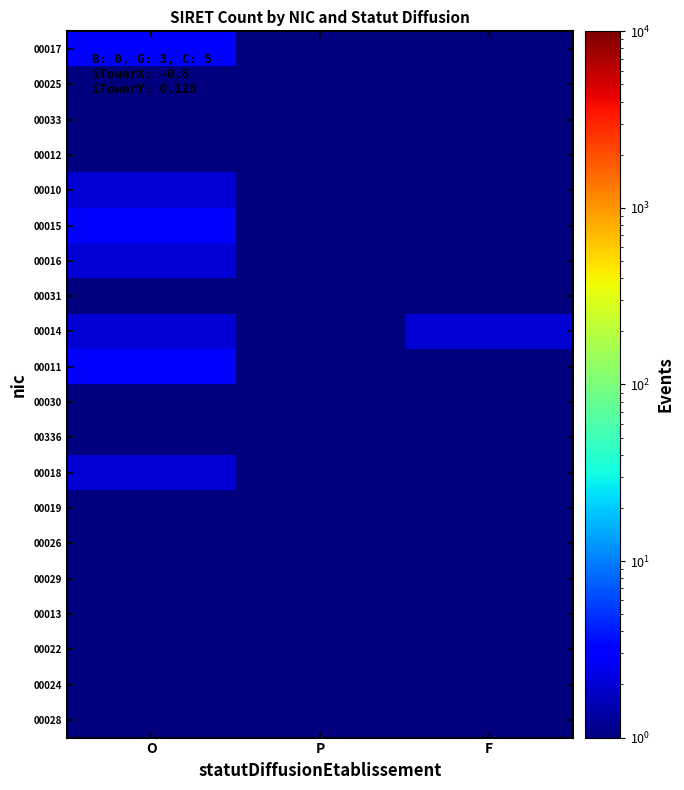

At how many categories does at least one series exceed 2?

1